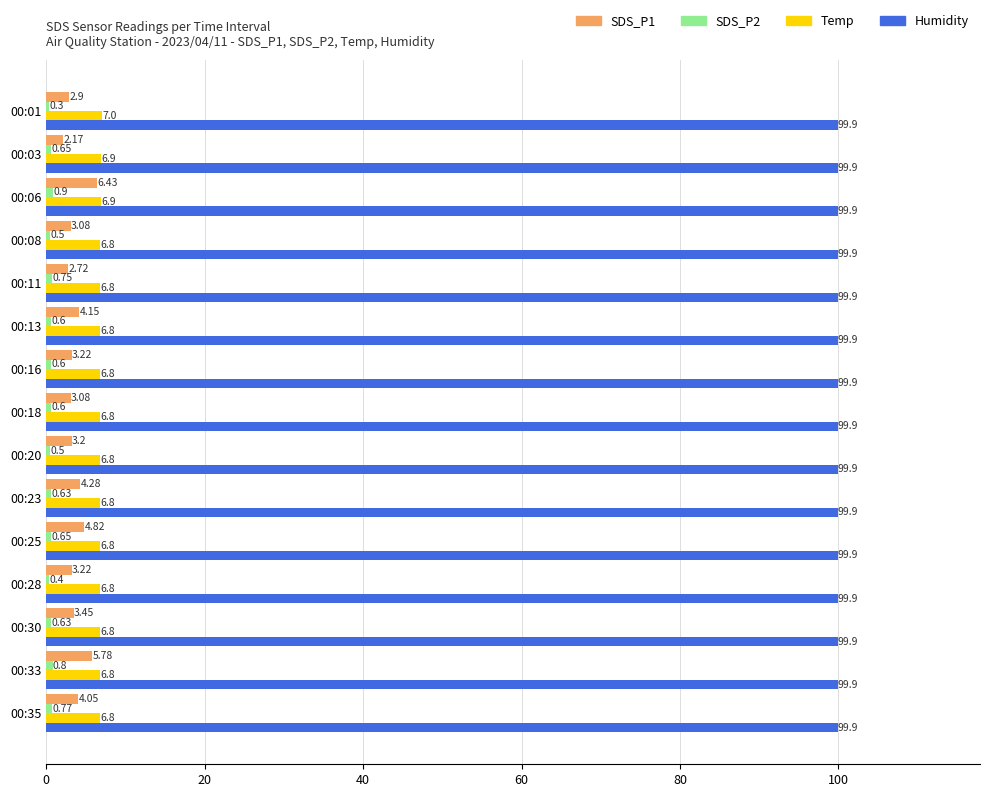

Which series changed the most between 00:01 and 00:35?

SDS_P1